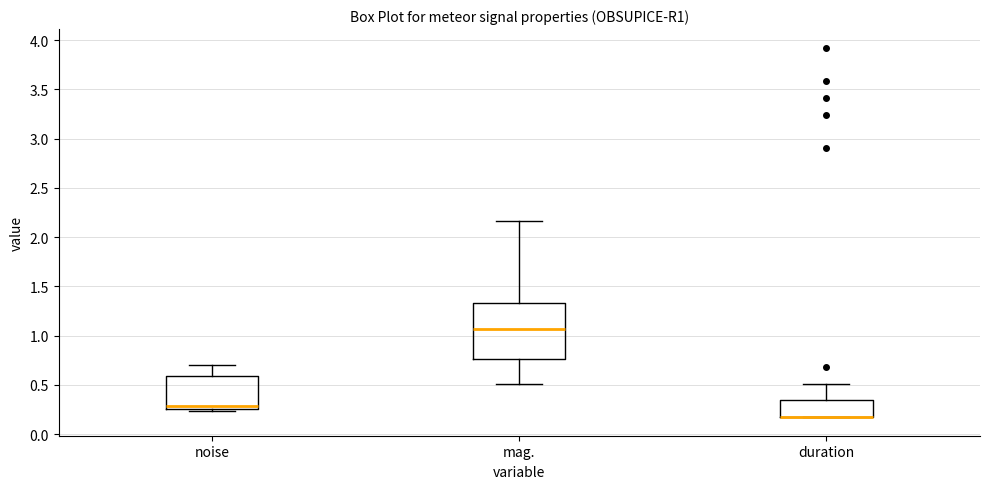

Which box is the tallest, from its lower edge to its upper edge?

mag.